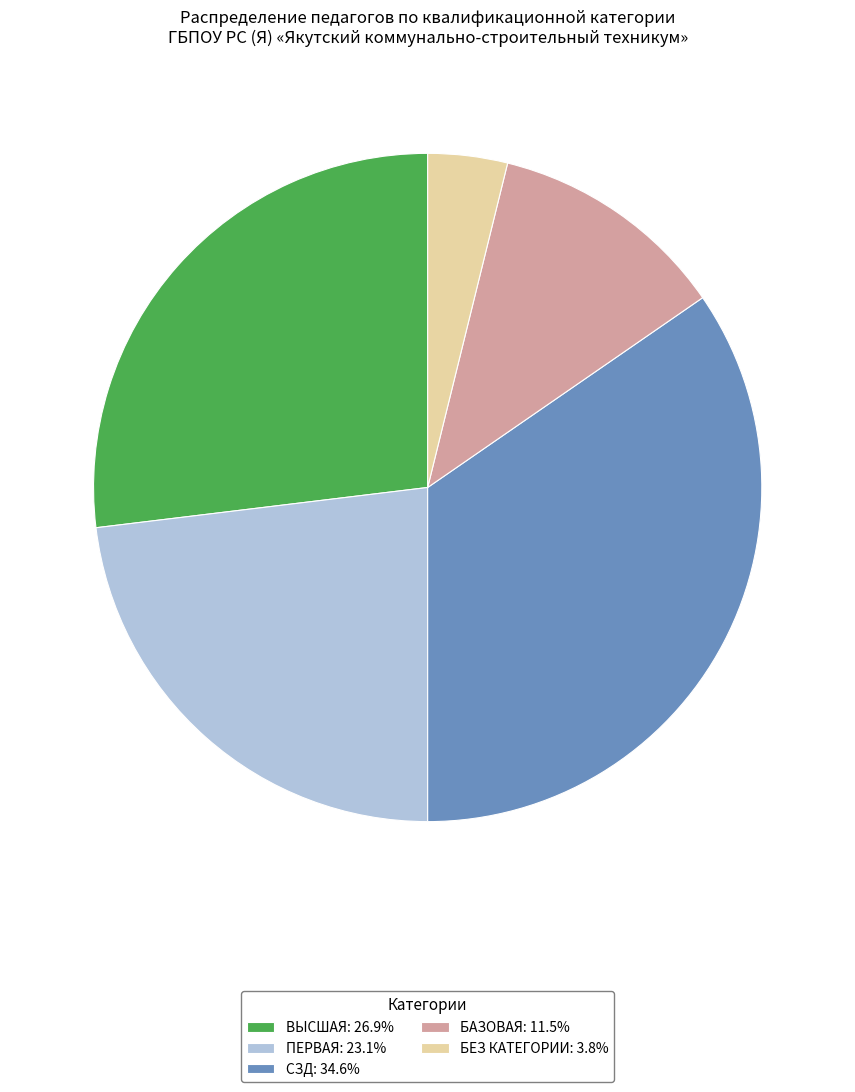

Does any single category account for the majority?

No